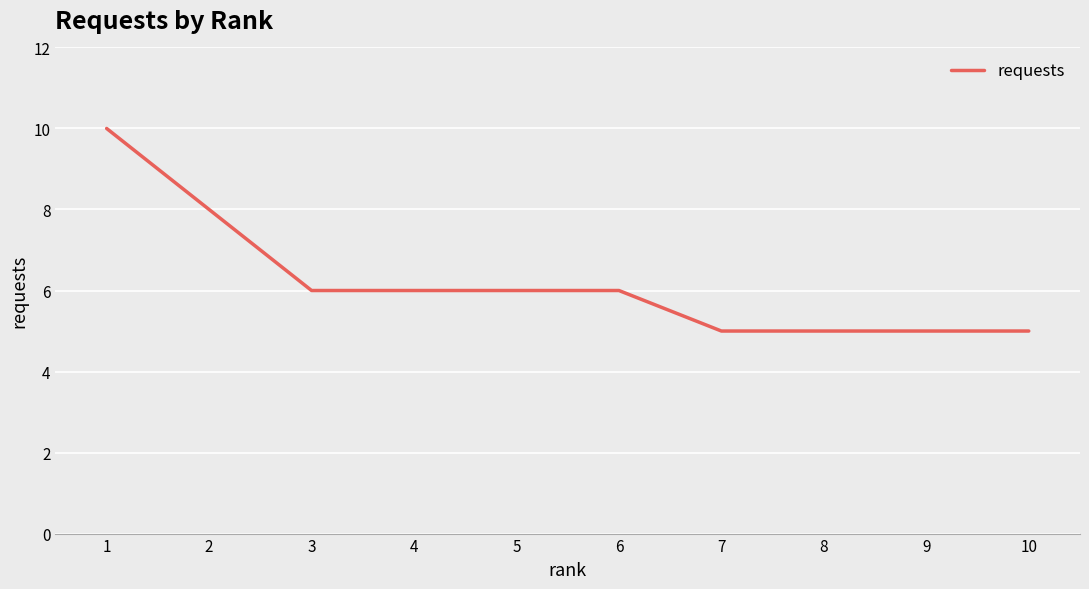

At which label does the data first exceed 6?

1